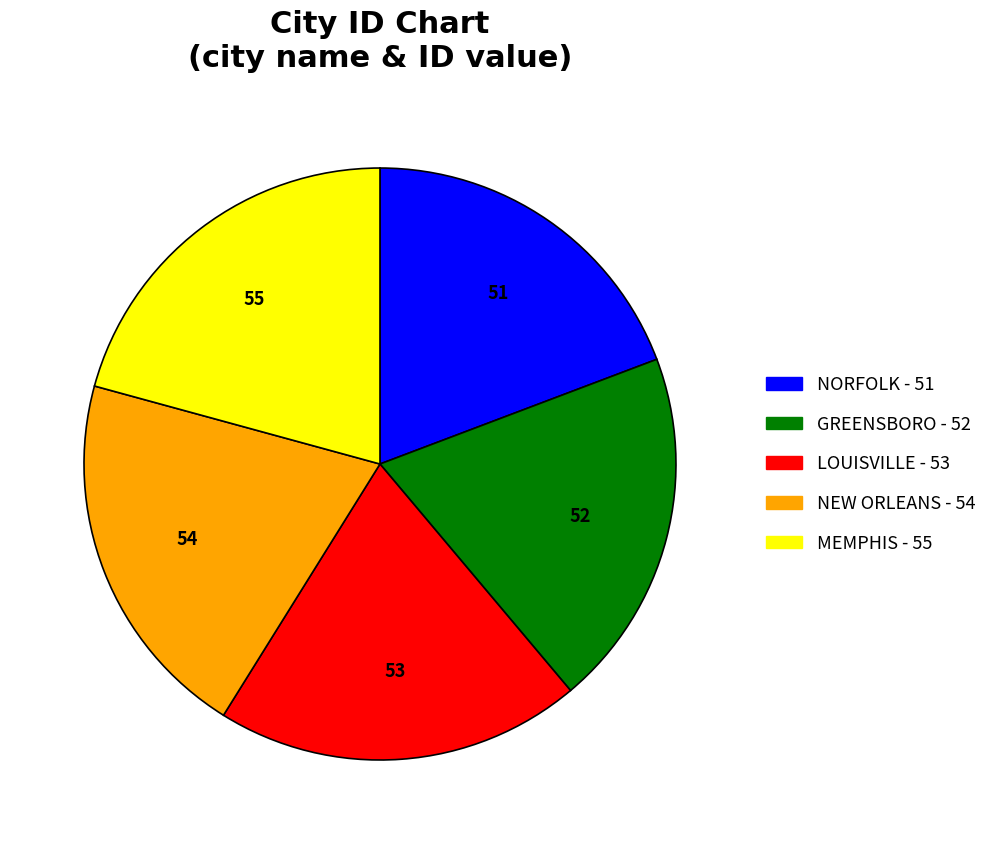

Is there a majority slice in this chart?

No